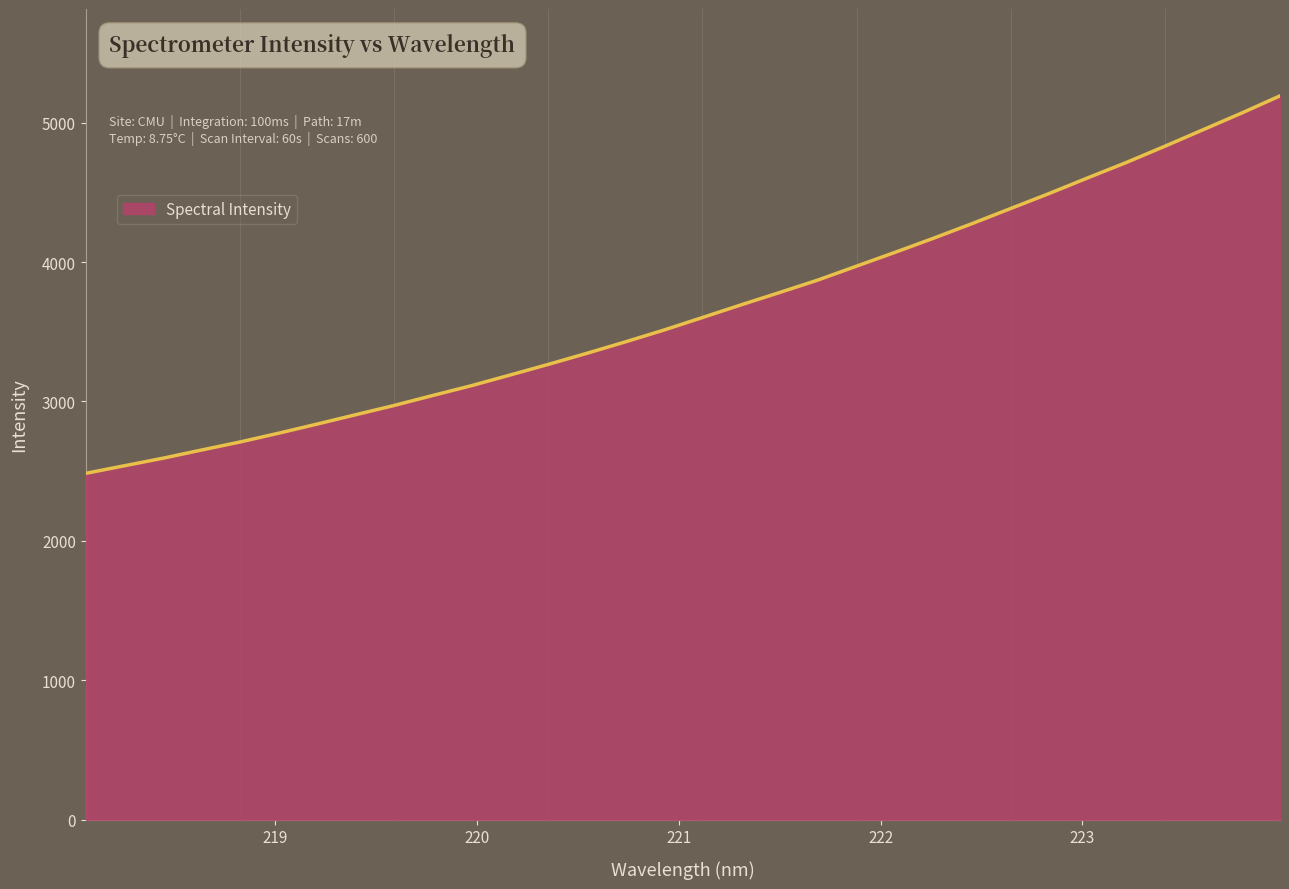

How many lines are shown in the chart?

1